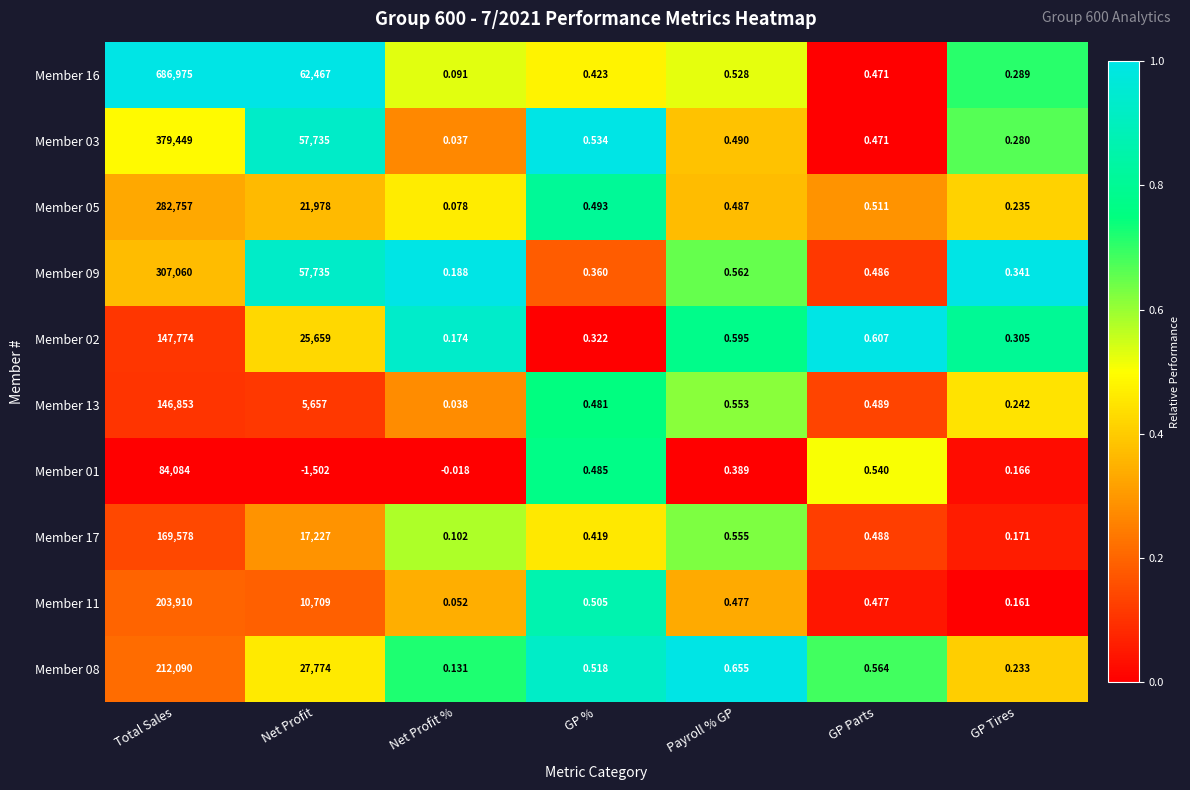

List the labels in order of Member 01 value, smallest first.

Net Profit, Net Profit %, GP Tires, Payroll % GP, GP %, GP Parts, Total Sales